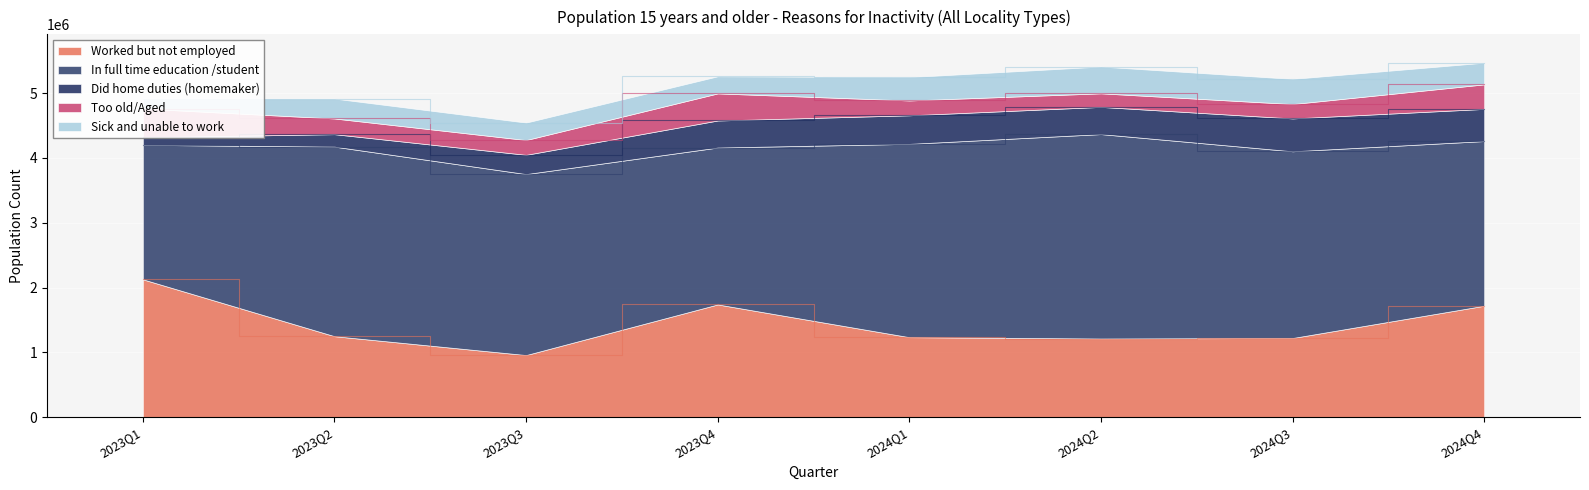

True or false: In full time education /student and Did home duties (homemaker) intersect in this chart.

False